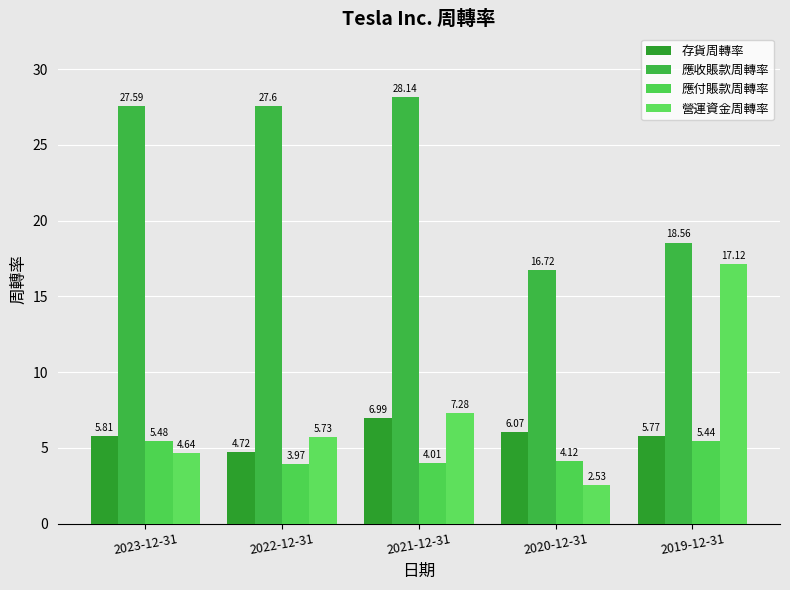

How many data points in 存貨周轉率 are less than 5?

1